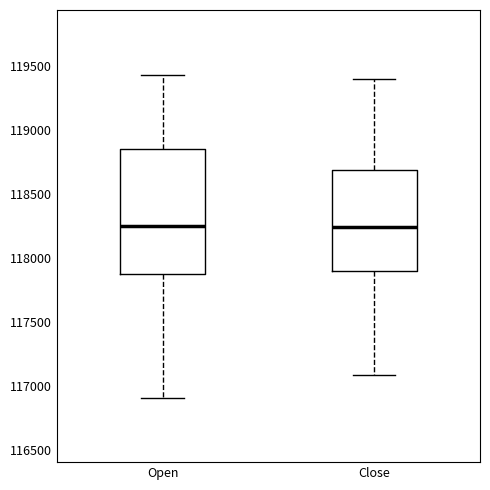

Which box is the tallest, from its lower edge to its upper edge?

Open